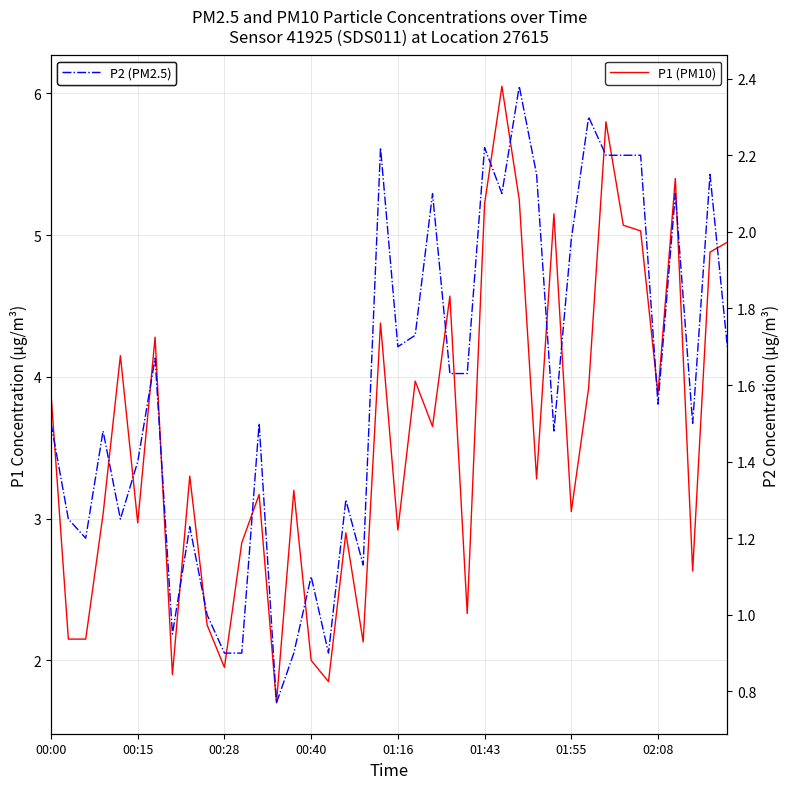

Does the chart display data point markers on the line(s)?

No